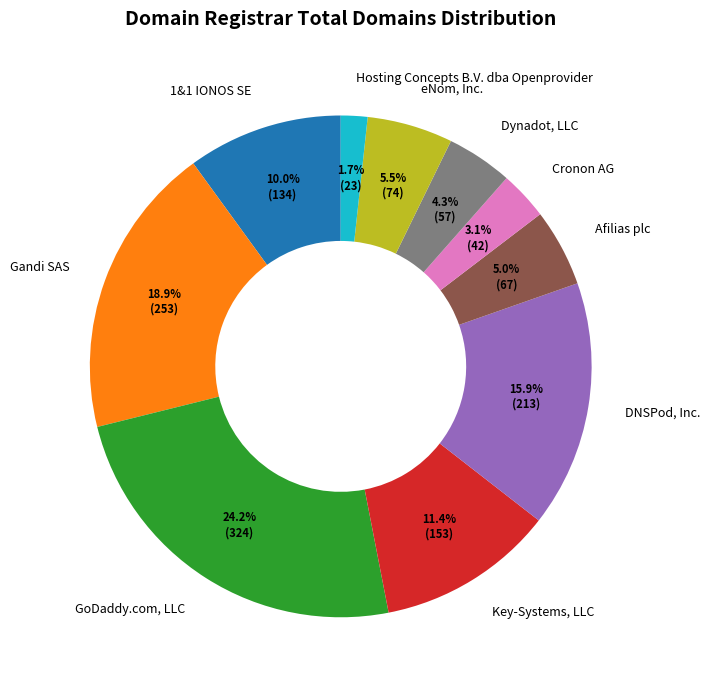

True or false: 1&1 IONOS SE accounts for 3% of the total.

False